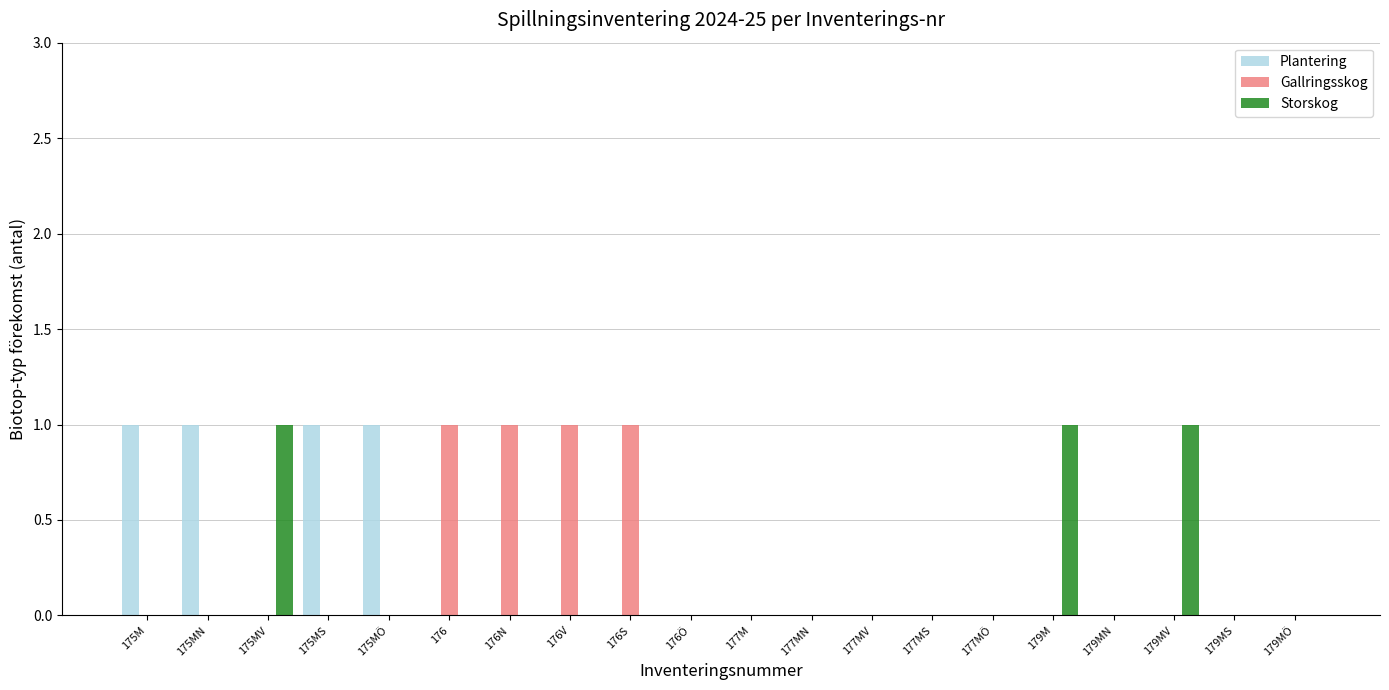

How many series are shown in this chart?

3